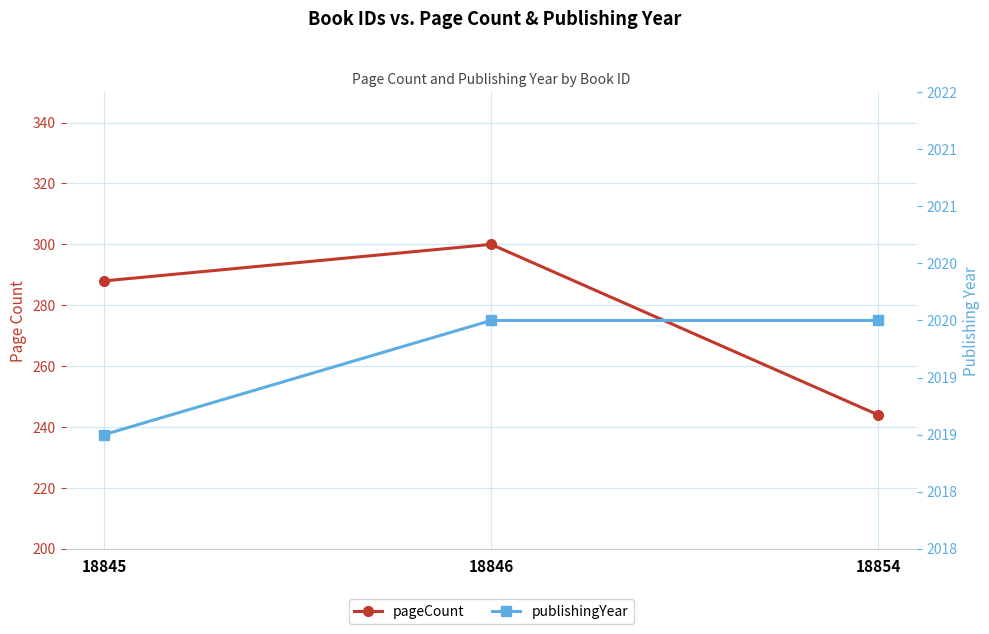

What is the minimum value shown in the chart?

244